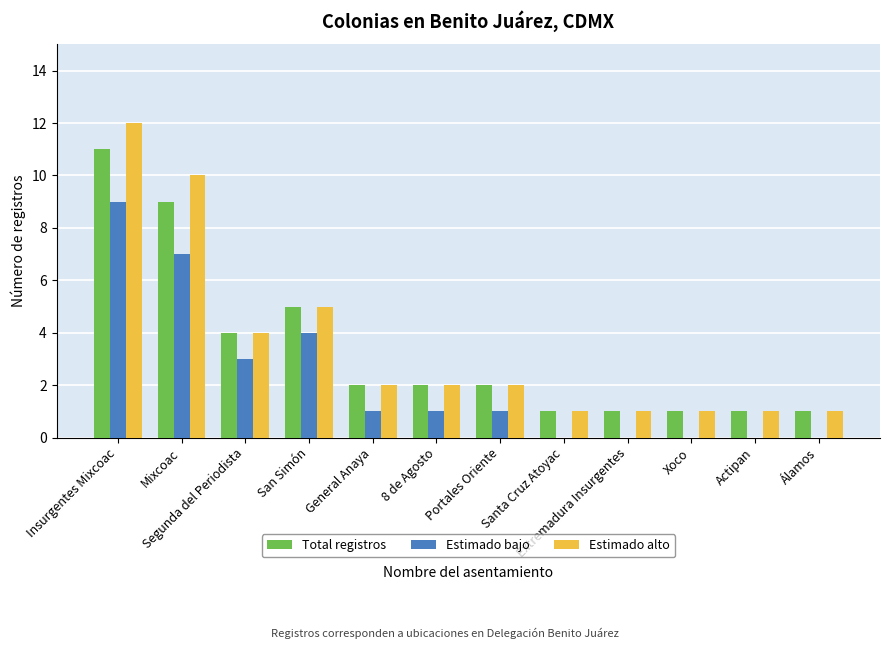

Are the bars grouped side by side (vs. stacked)?

Yes